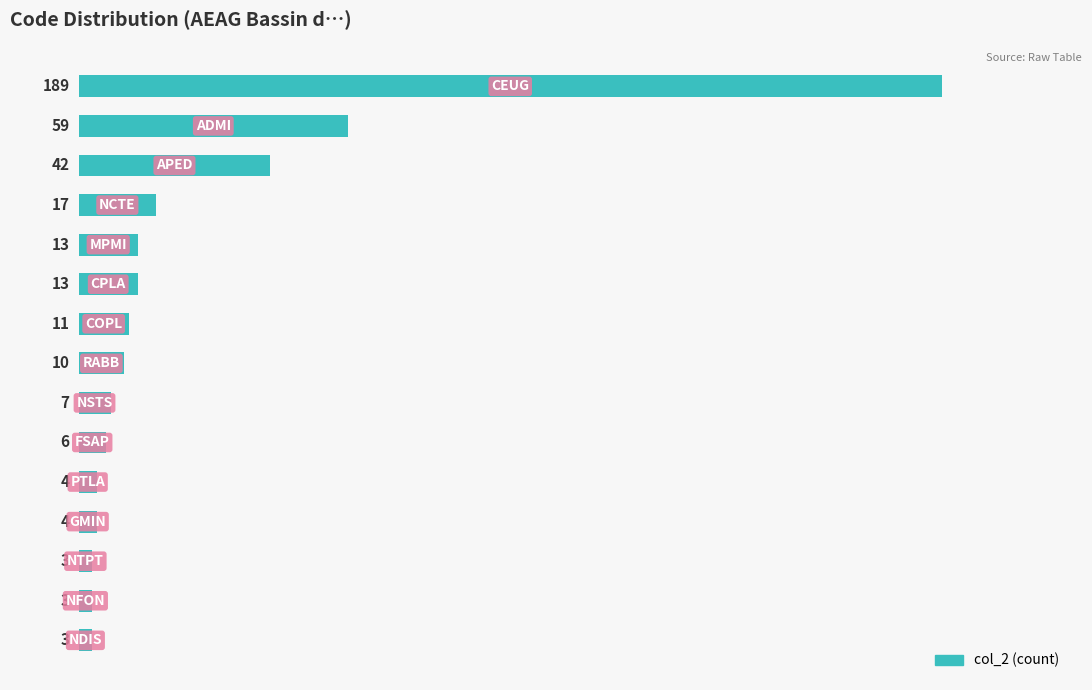

What is the smallest value displayed?

3